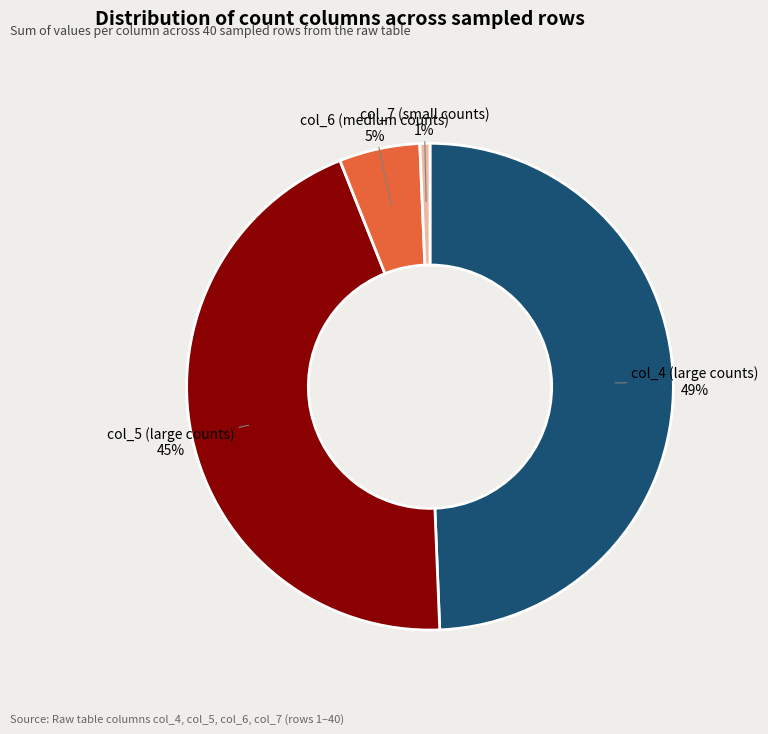

Approximately how many times larger is the value at col_5 (large counts) compared to col_4 (large counts)?

0.9